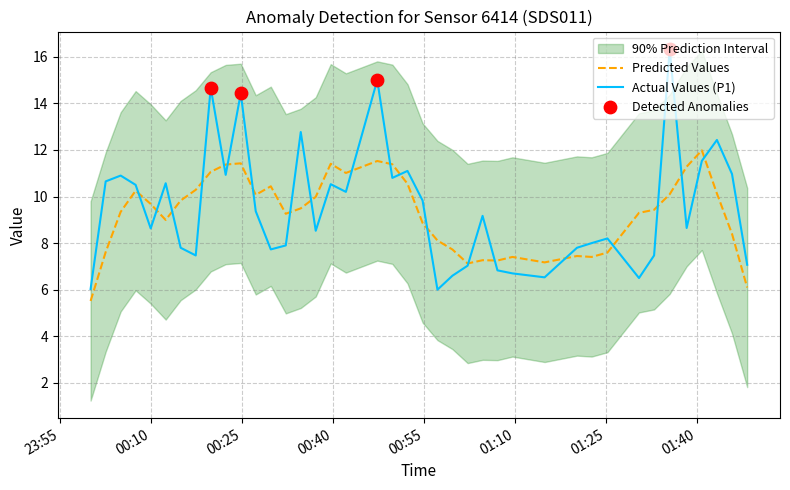

What is the lowest value of the Predicted Values series?

5.5